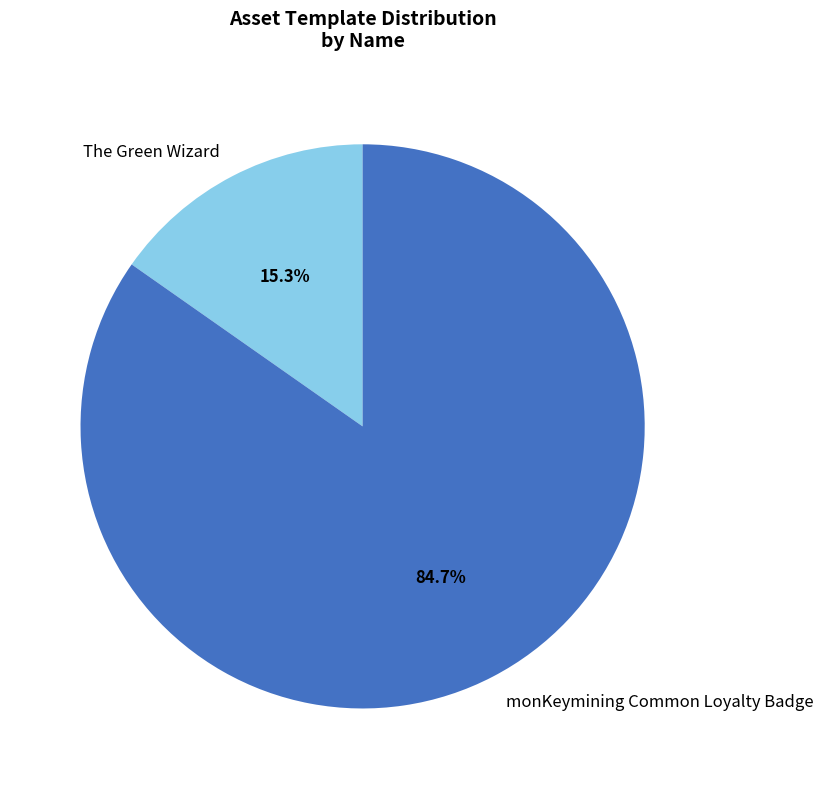

How many slices are in this pie chart?

2